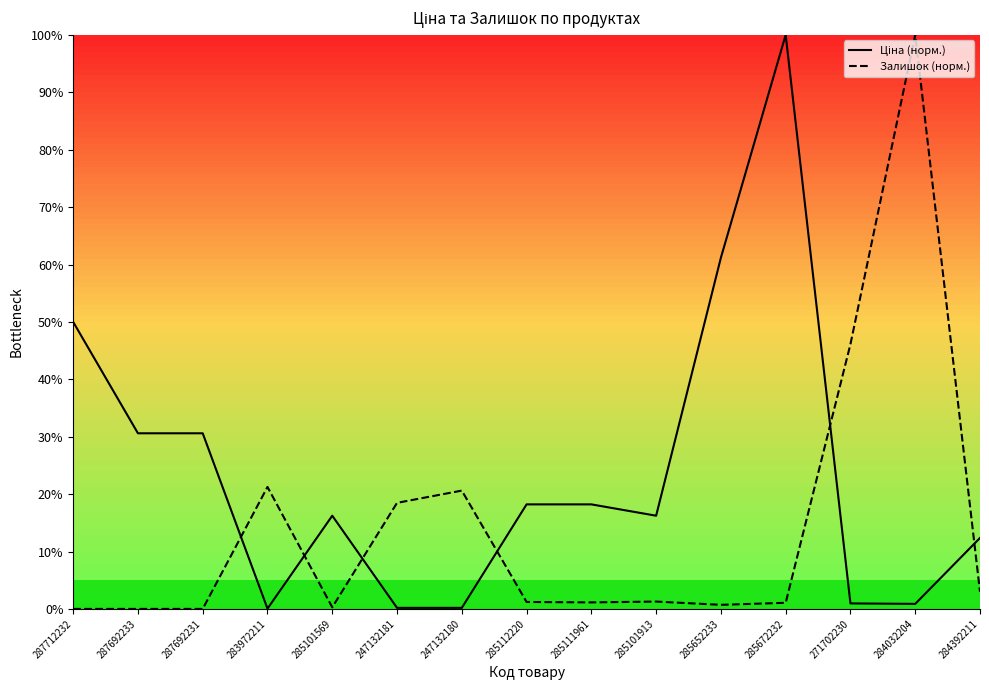

What is the spread (max minus min) of values at 283972211?

21.2